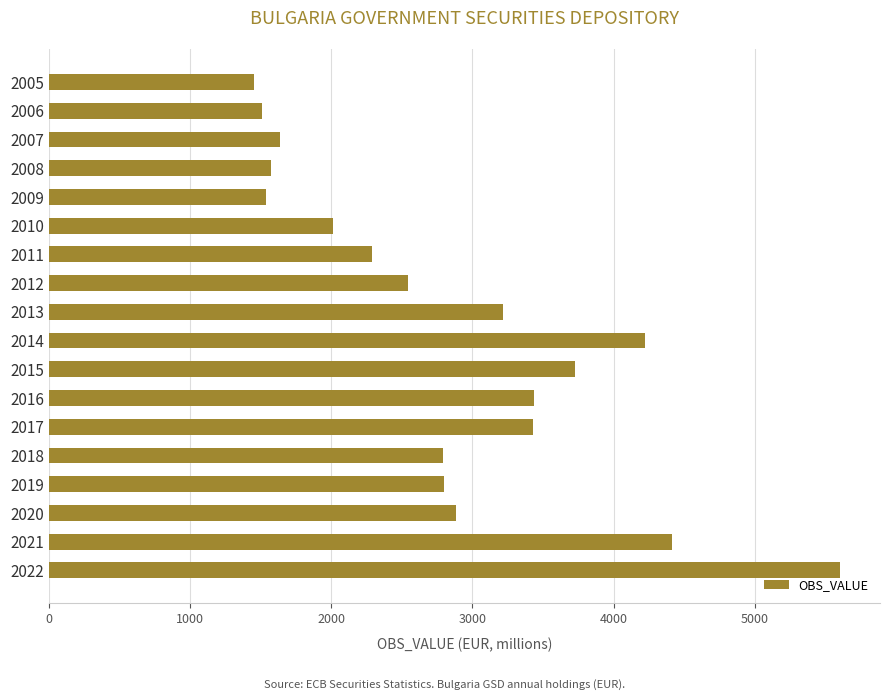

What is the smallest value displayed?

1453.3